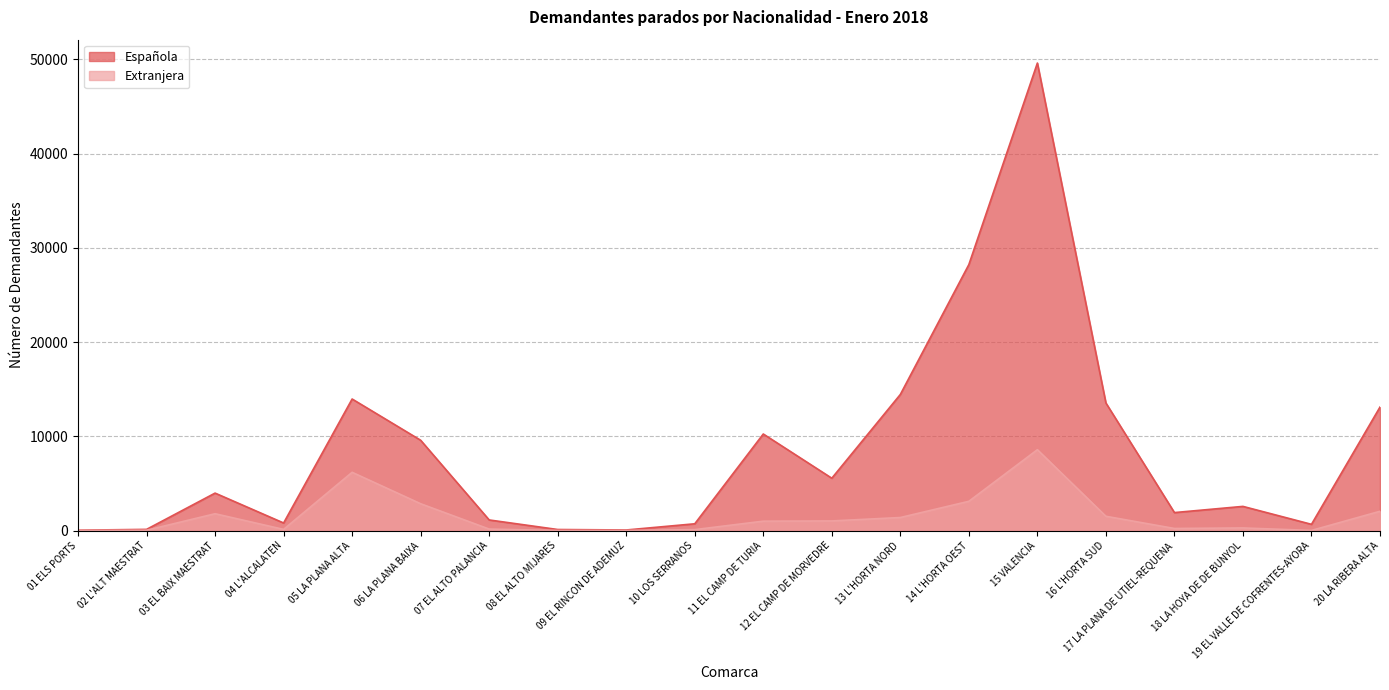

What is the difference between the Española values at 12 EL CAMP DE MORVEDRE and 07 EL ALTO PALANCIA?

4428